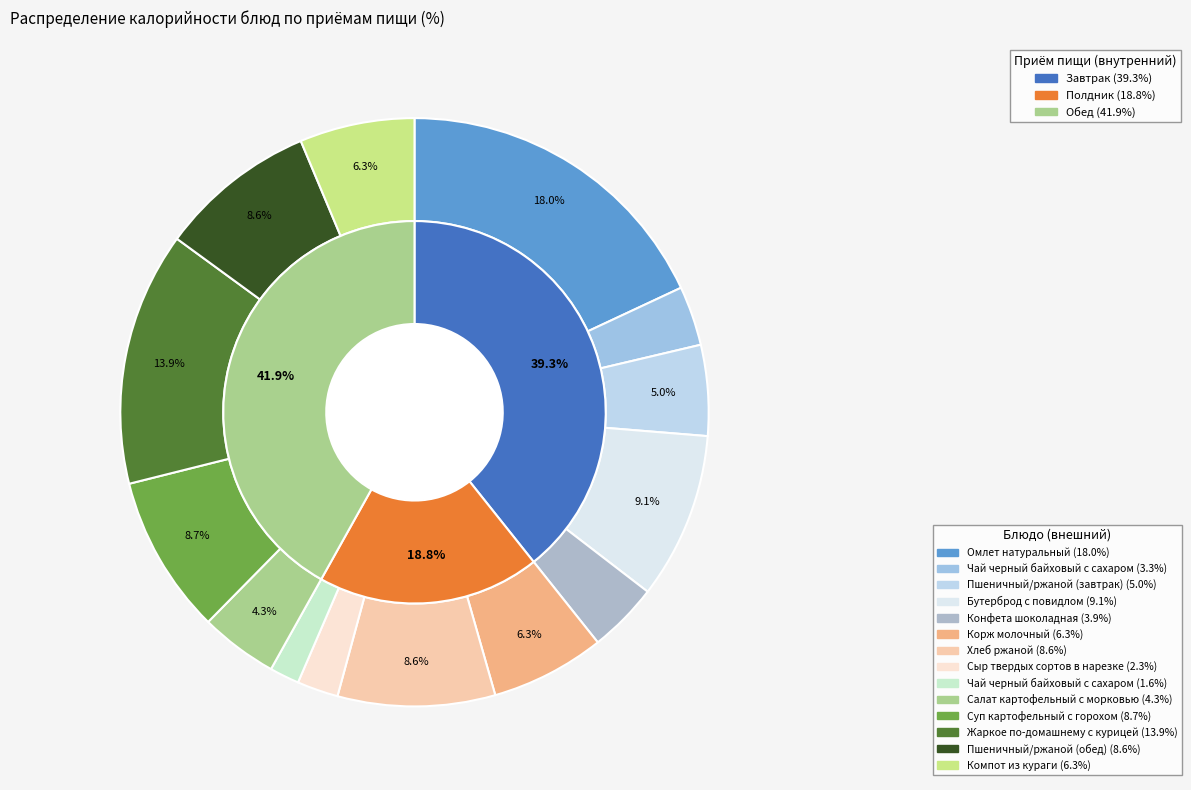

Between Хлеб ржаной and Пшеничный/ржаной (завтрак), which is larger?

Хлеб ржаной